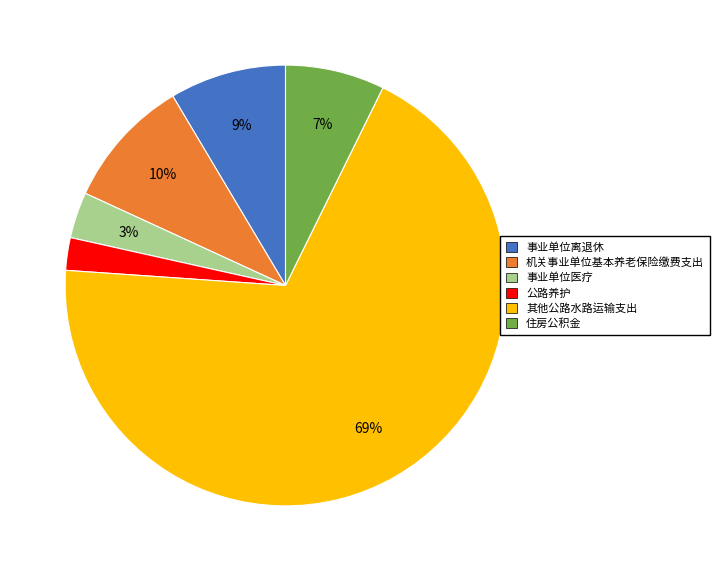

To the nearest percent, what is the average slice percentage?

17%